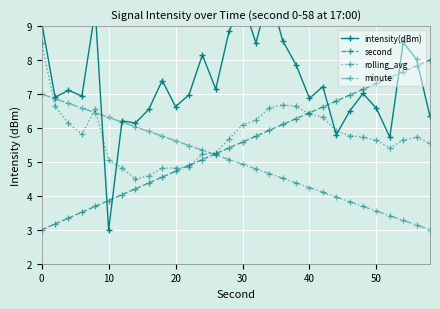

The value of minute at 50 is 3.6. True or false?

True